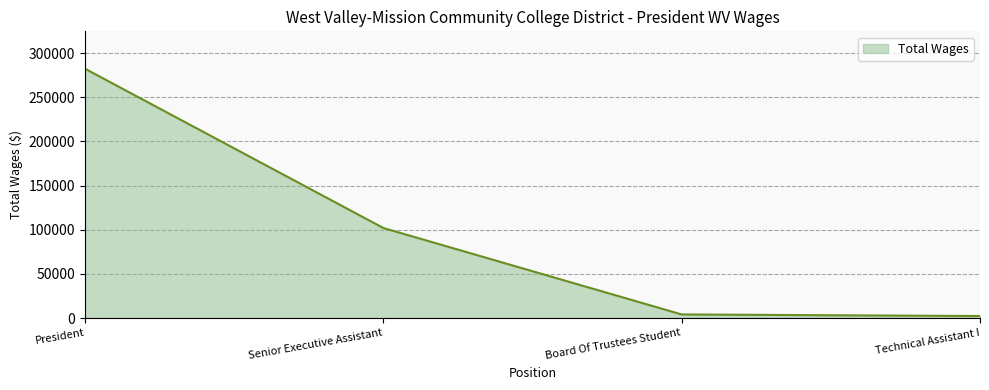

Does the chart have visible grid lines?

Yes